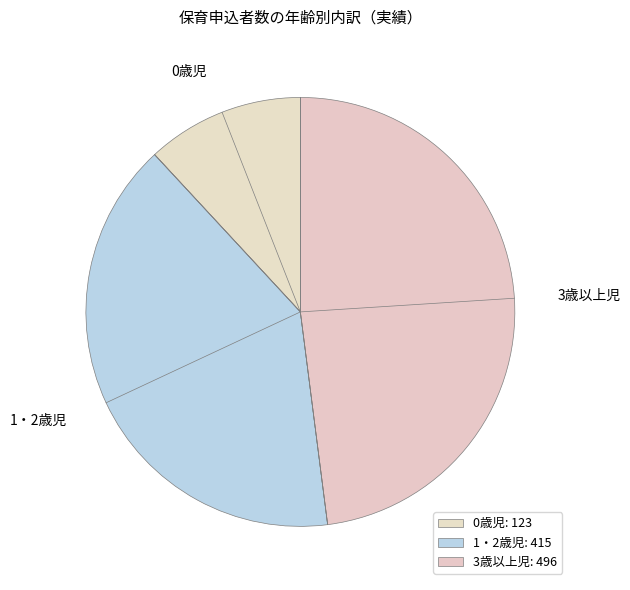

How many slices are in this pie chart?

3